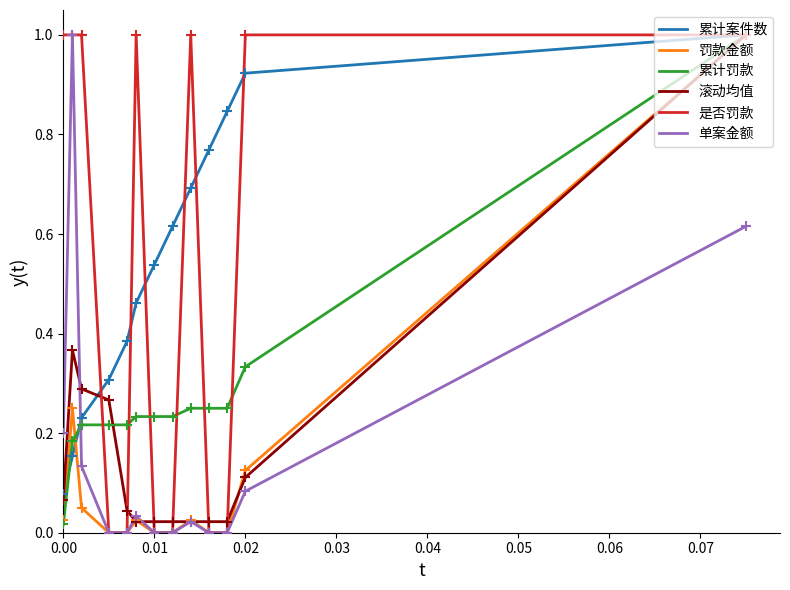

True or false: 单案金额 and 累计罚款 intersect in this chart.

True